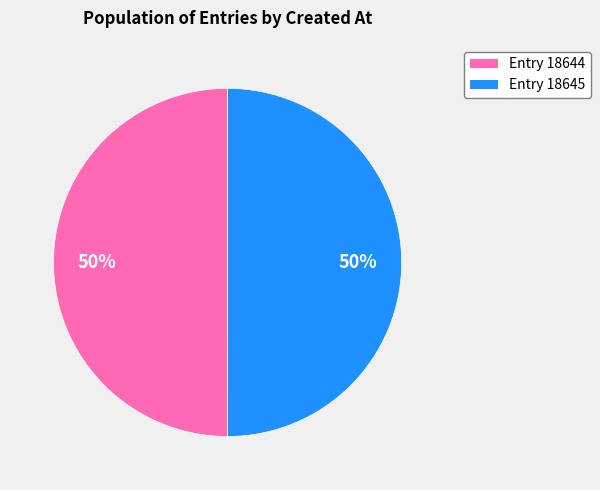

How many slices are in this pie chart?

2